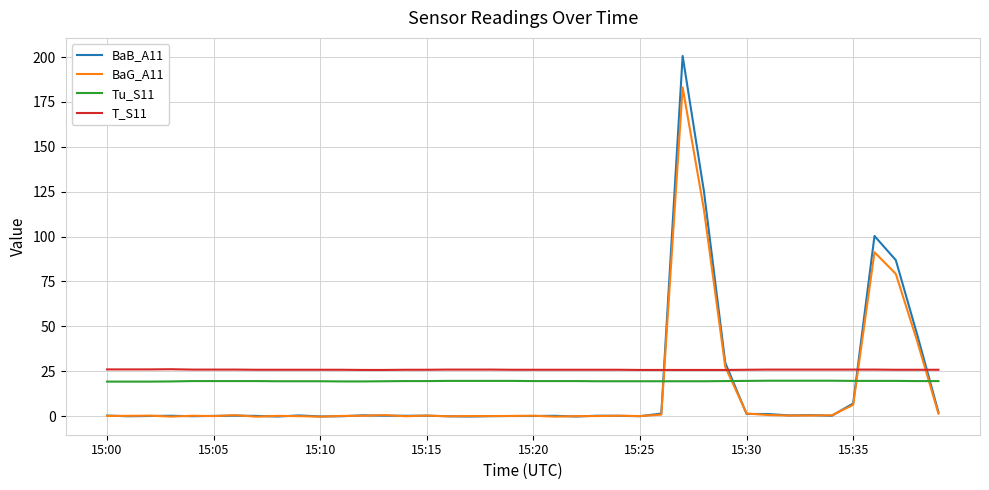

True or false: T_S11 and BaG_A11 cross at least once.

True